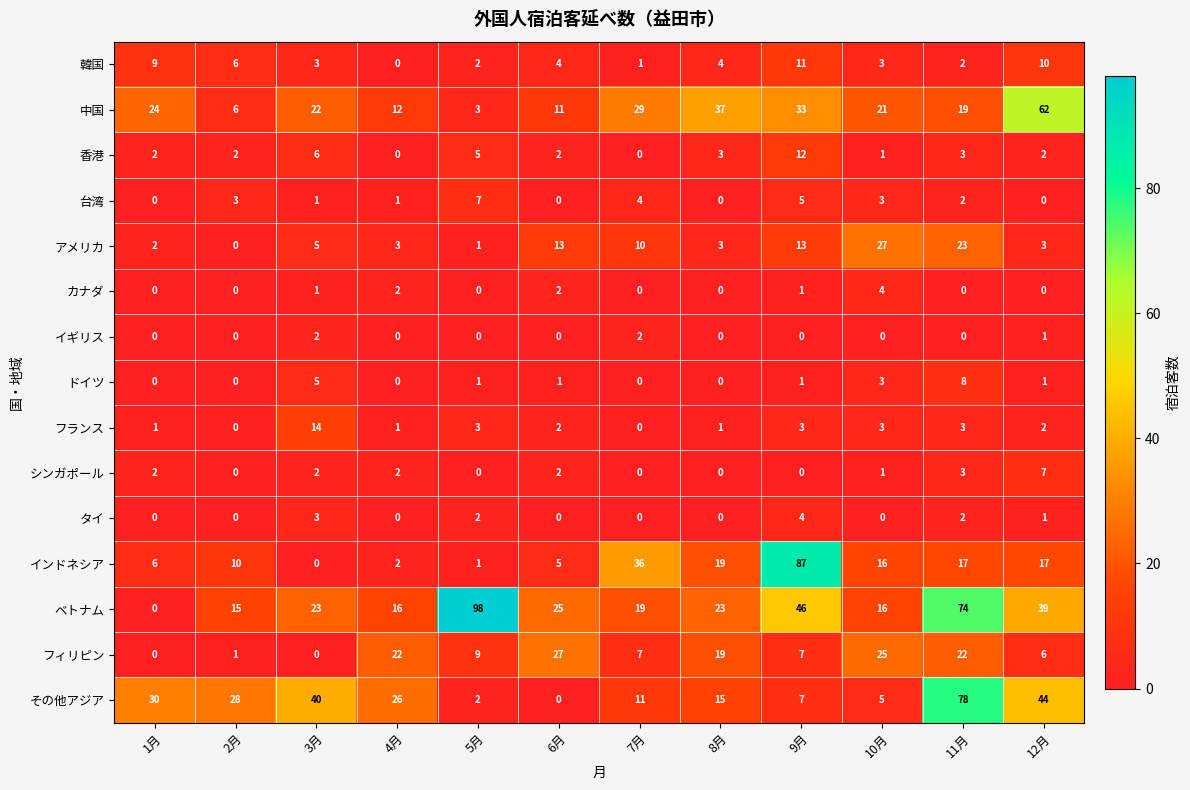

Which series has the largest total across all categories?

ベトナム